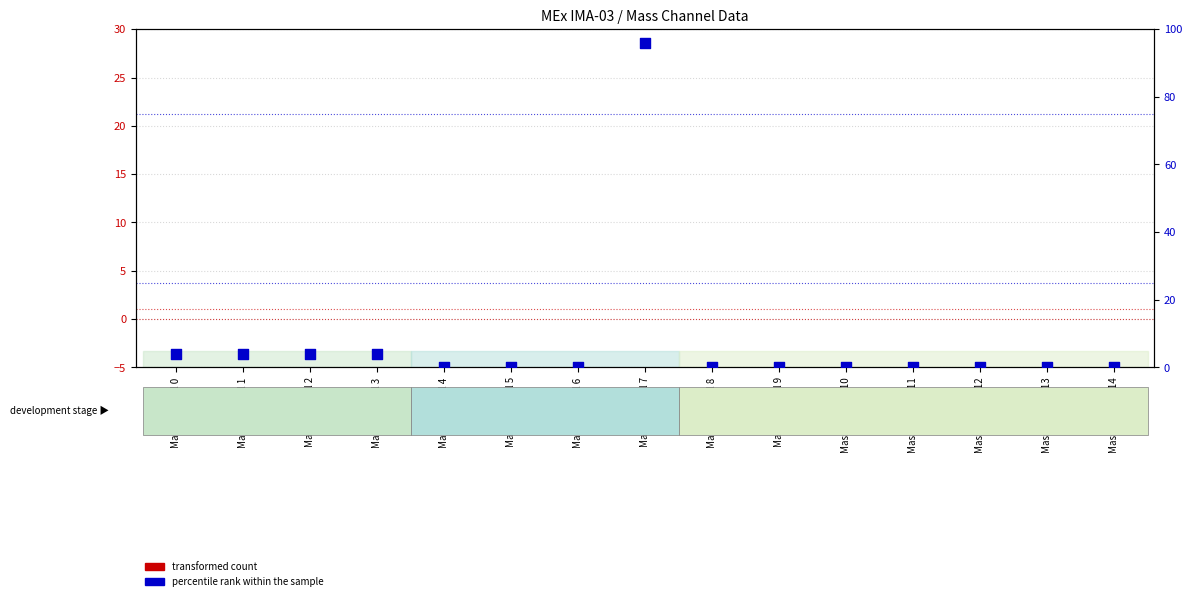

Which series has the largest total across all categories?

percentile rank within the sample